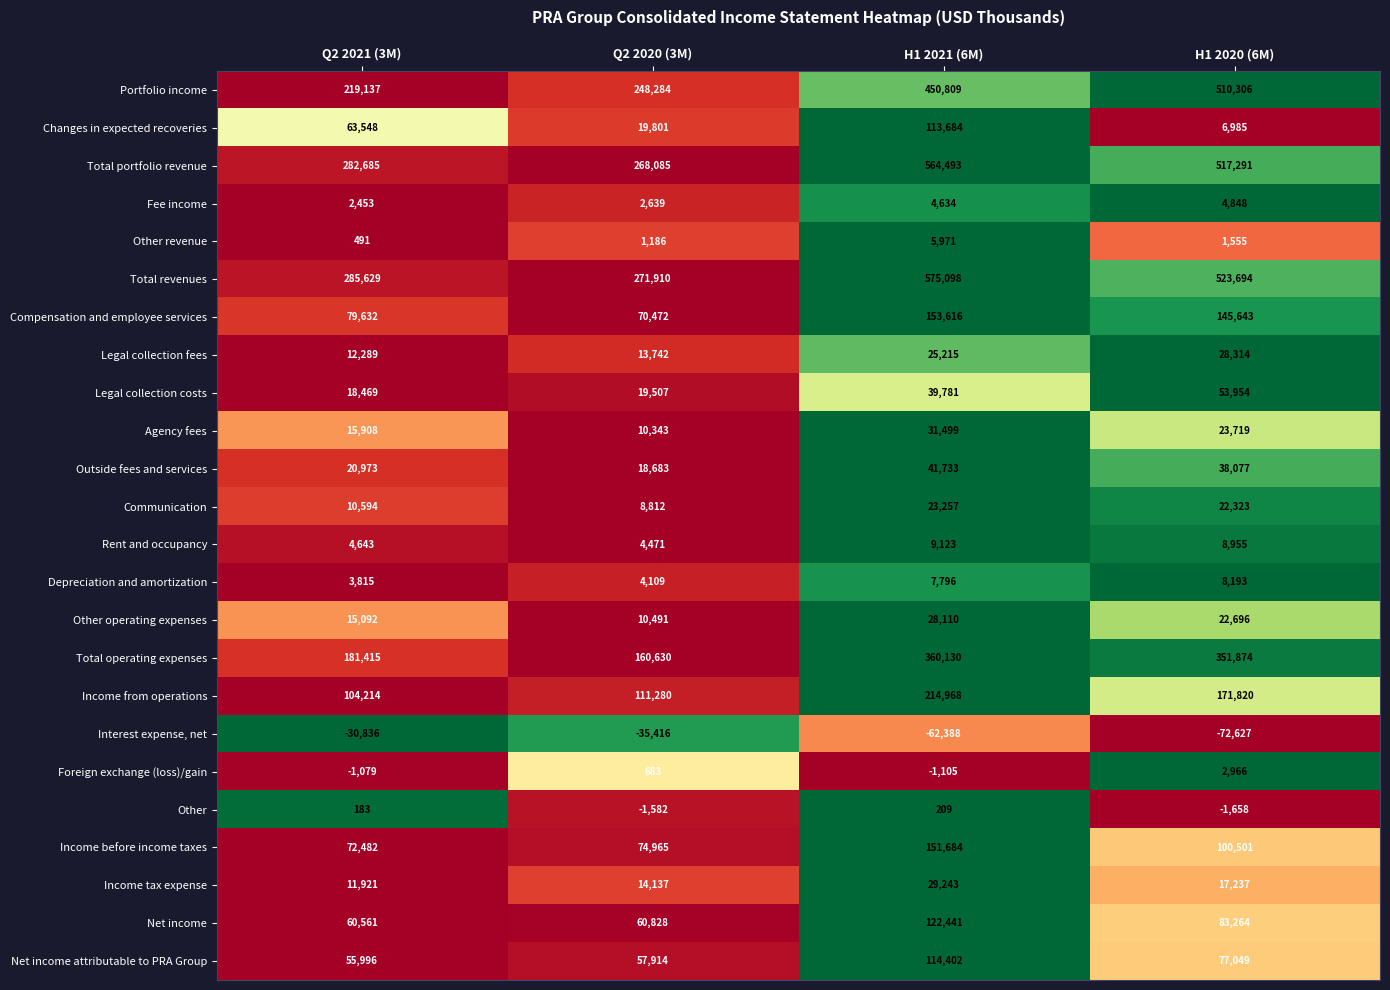

At which category does the chart reach its peak across all series?

H1 2021 (6M)